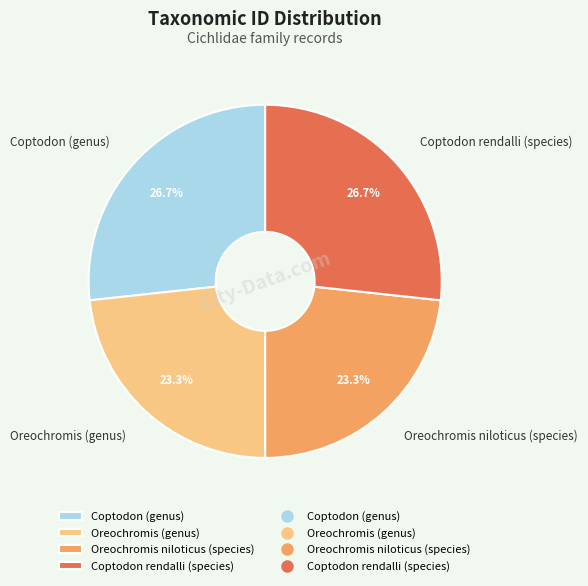

True or false: Oreochromis niloticus (species) accounts for 23% of the total.

True